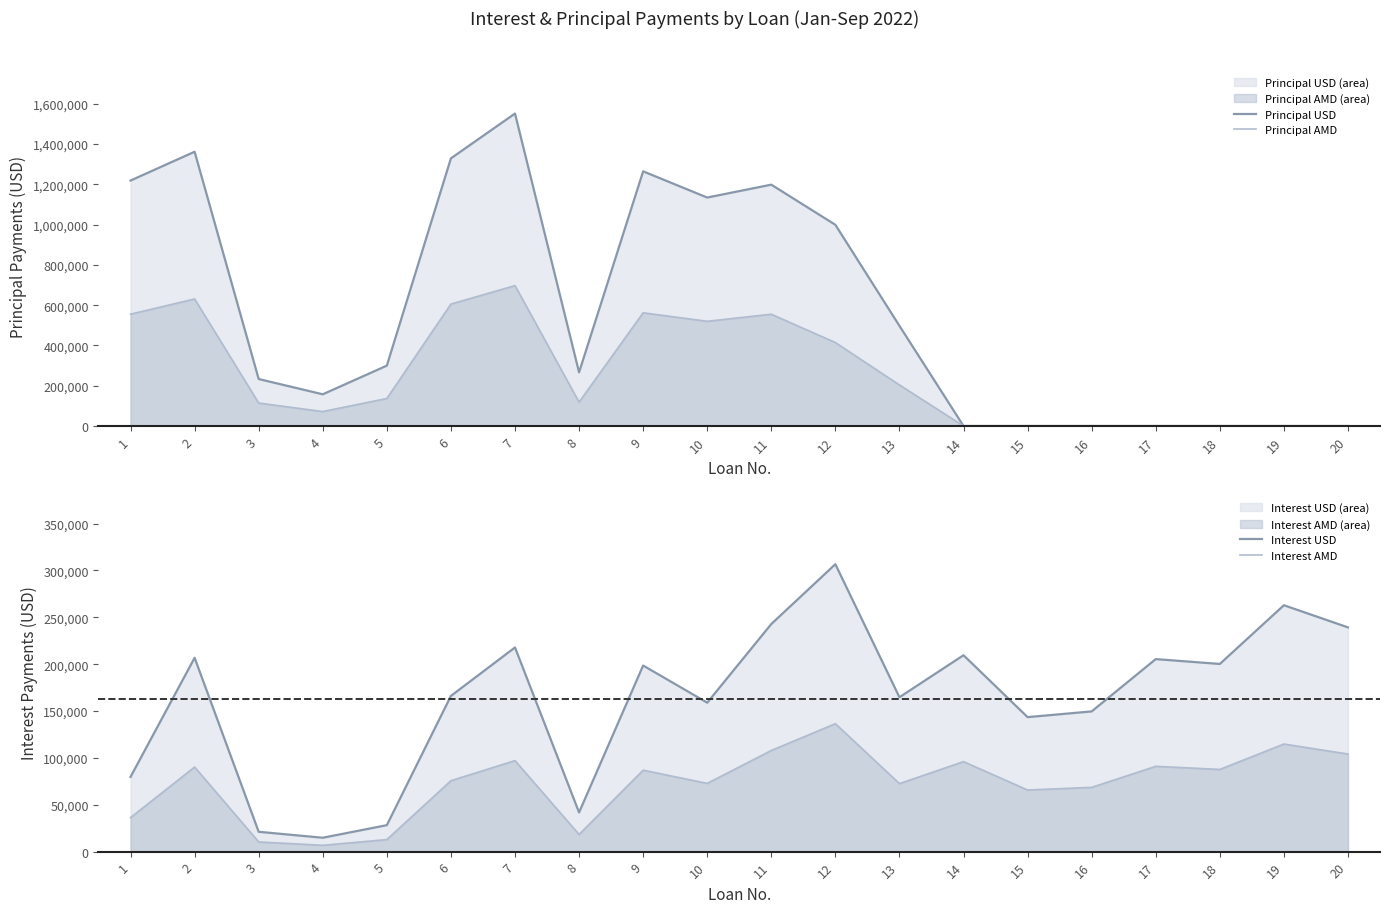

Count the number of data series in this chart.

4